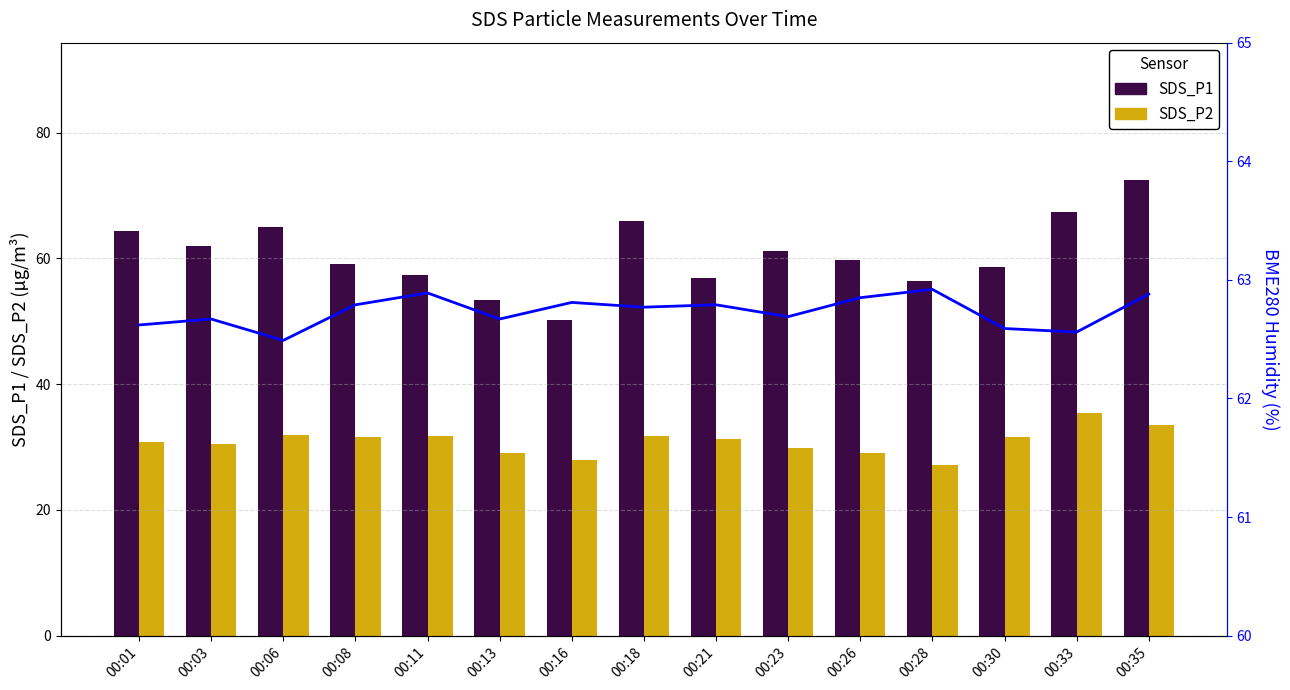

Between 00:35 and 00:23, which is larger?

00:35